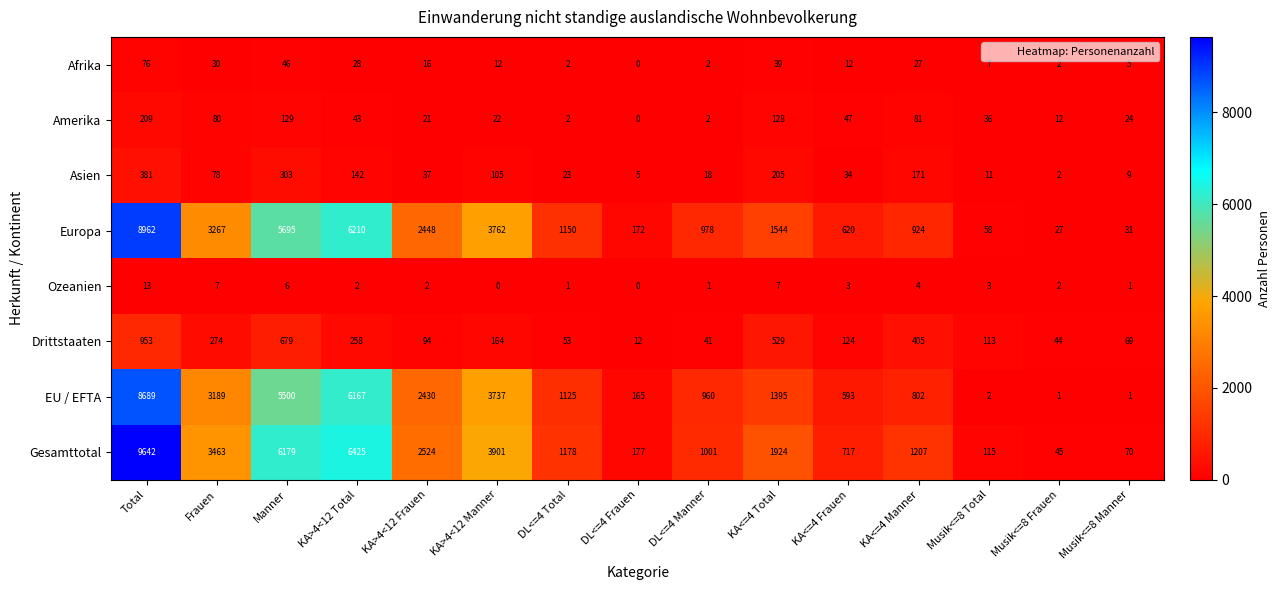

What is the maximum value for Gesamttotal?

9642